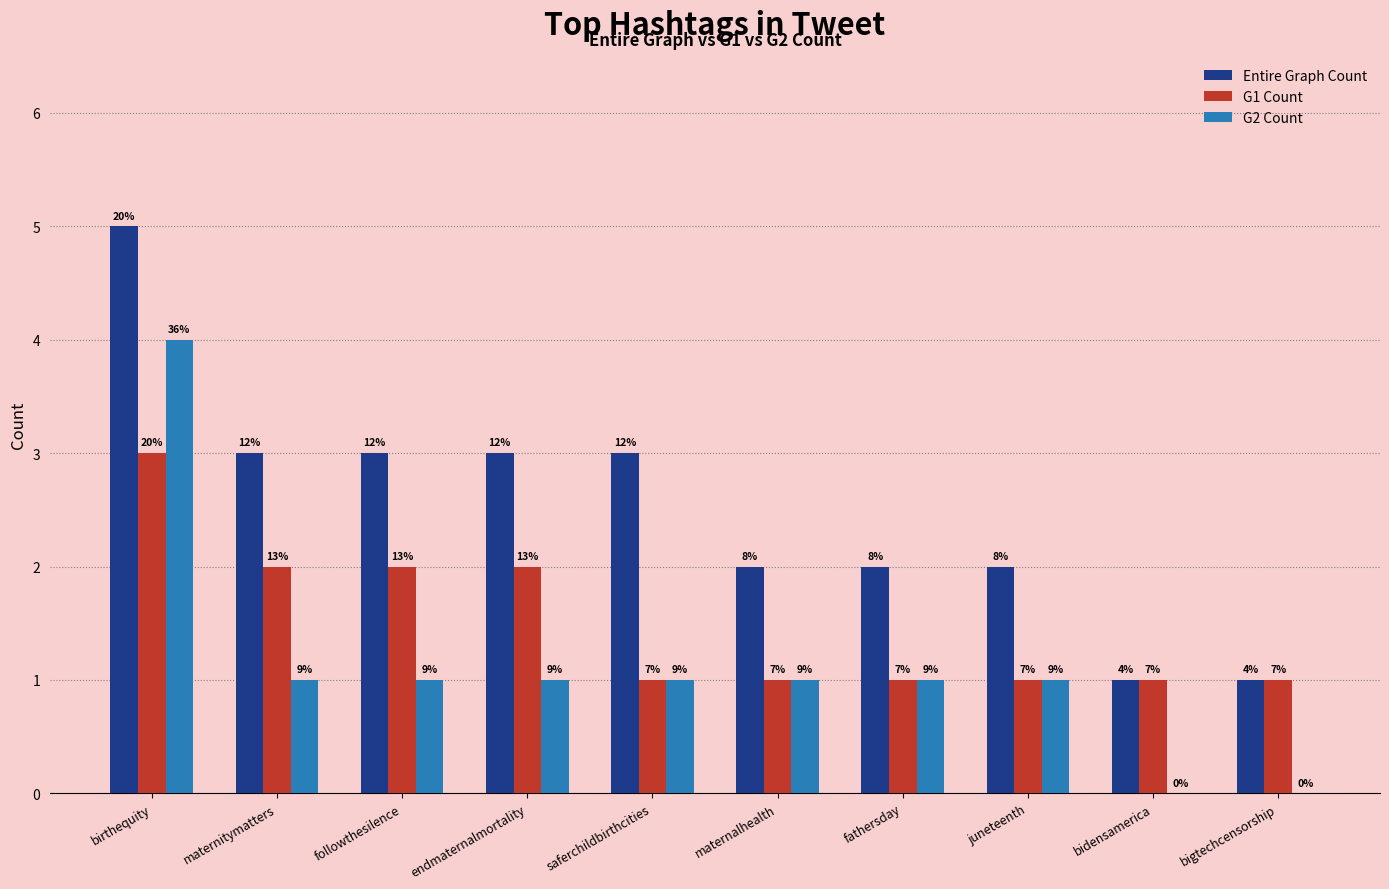

List the series in order of their peak value, lowest first.

G1 Count, G2 Count, Entire Graph Count